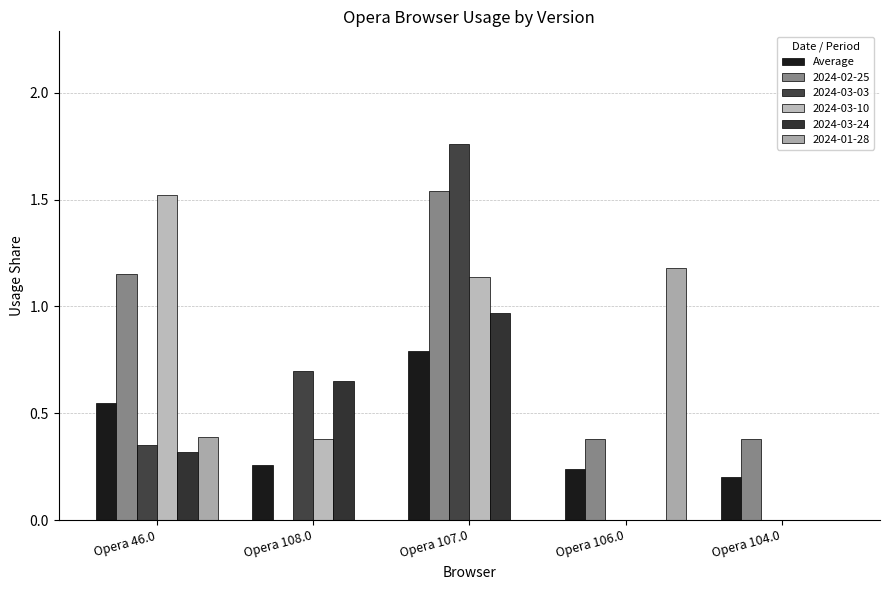

How many categories are shown in the chart?

5